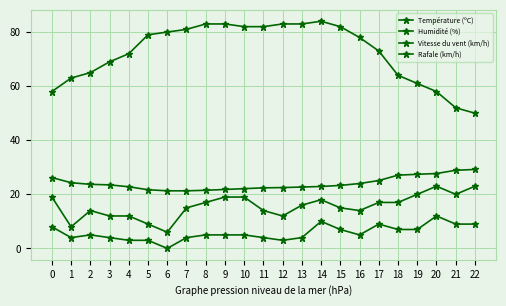

Count the number of data series in this chart.

4